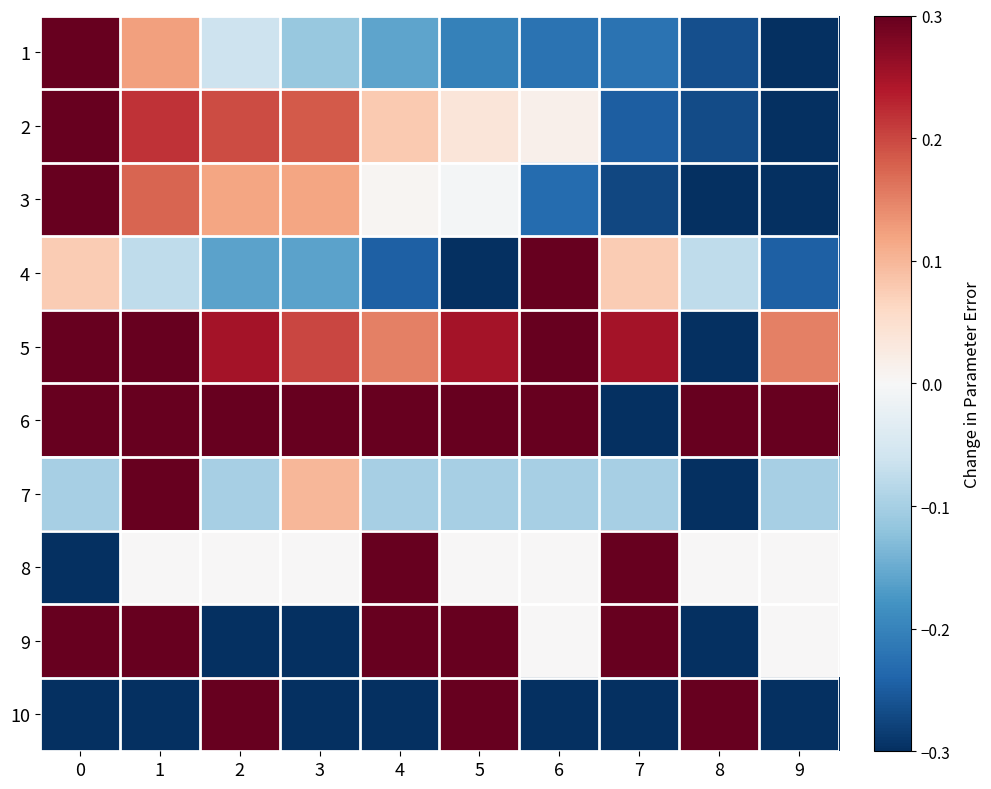

Which series has the largest total across all categories?

6